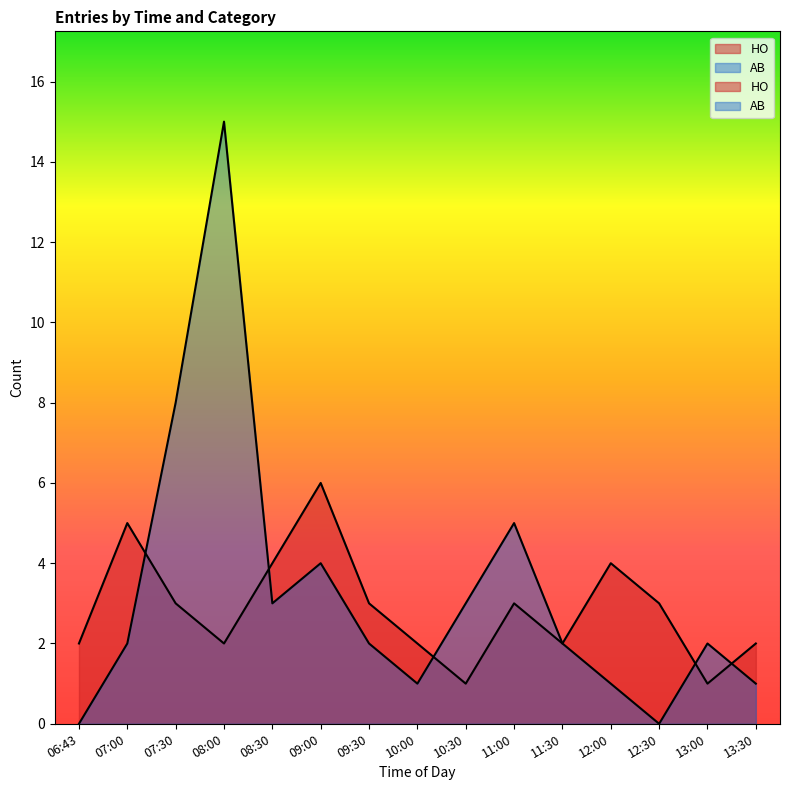

What is the value of the HO point at the 12th from the left?

4